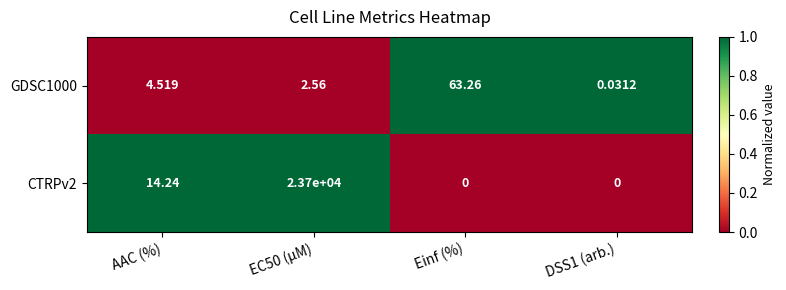

What is the difference between the highest and lowest values at AAC (%)?

9.7